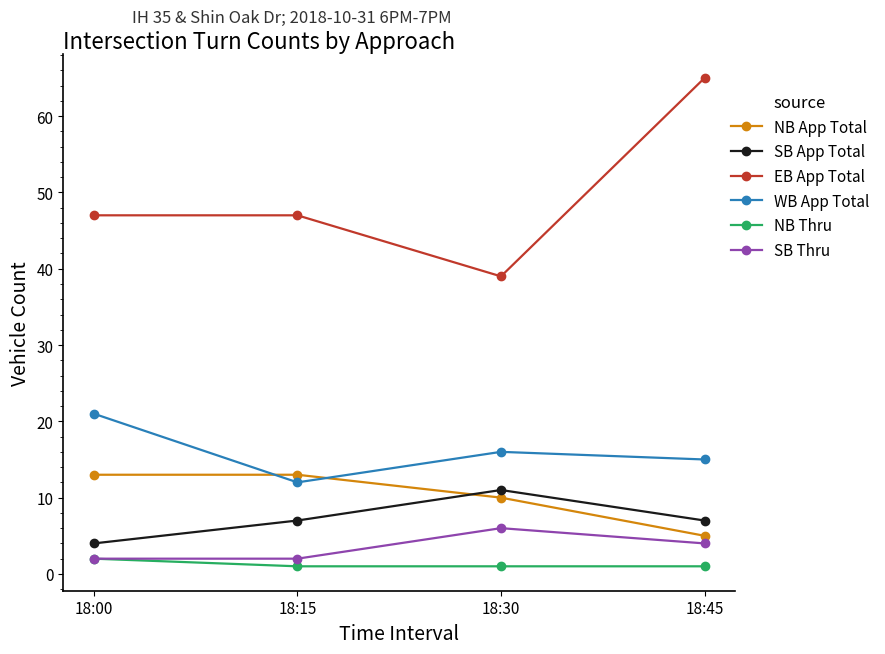

True or false: WB App Total and SB Thru intersect in this chart.

False